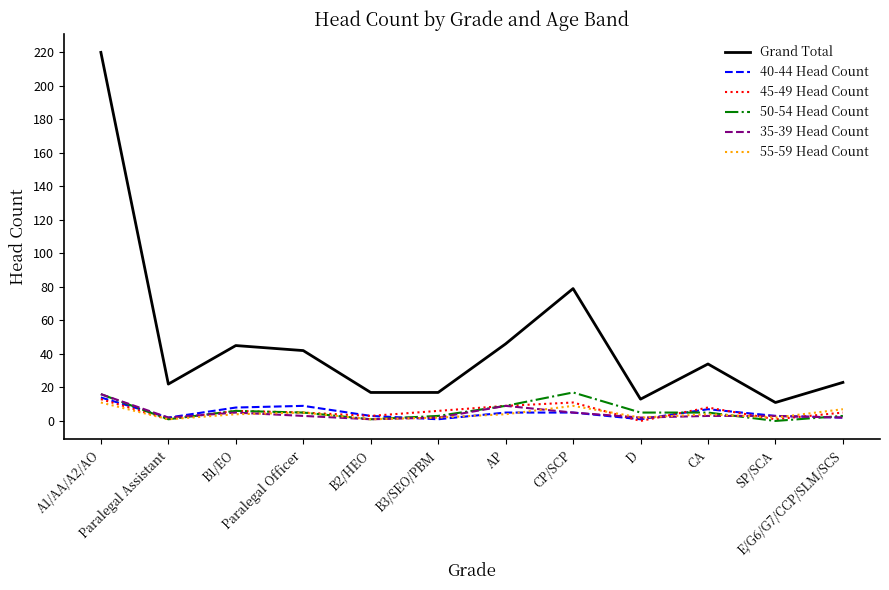

At which category does the chart reach its peak across all series?

A1/AA/A2/AO